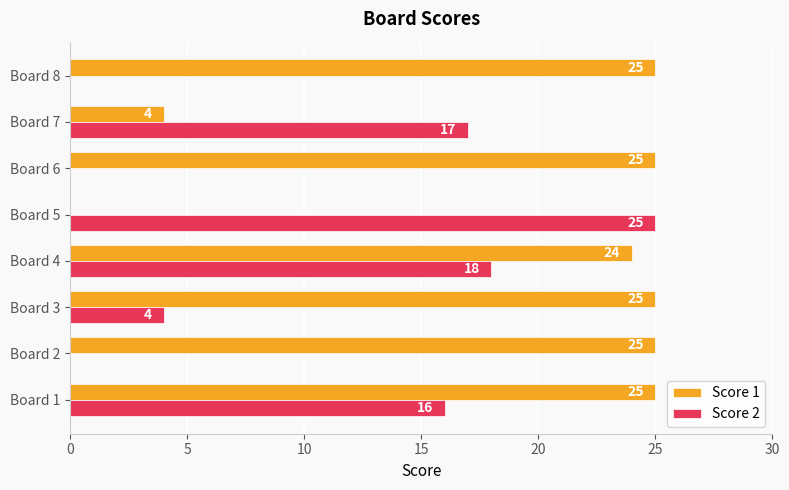

Is the value of Score 2 at Board 2 greater than the value of Score 1 at Board 2?

No